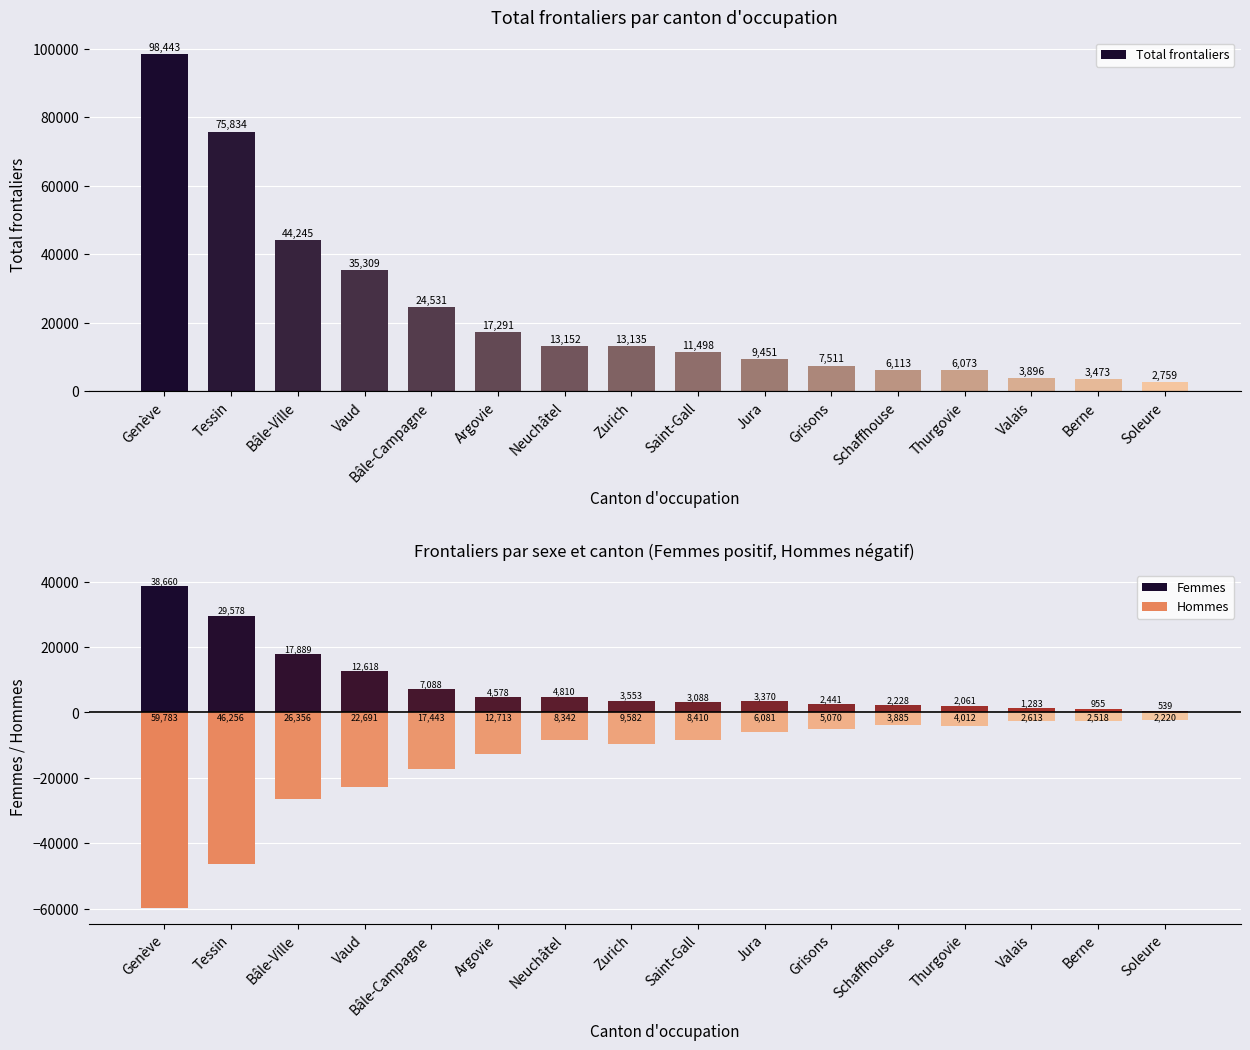

What is the maximum value shown in the chart?

98443